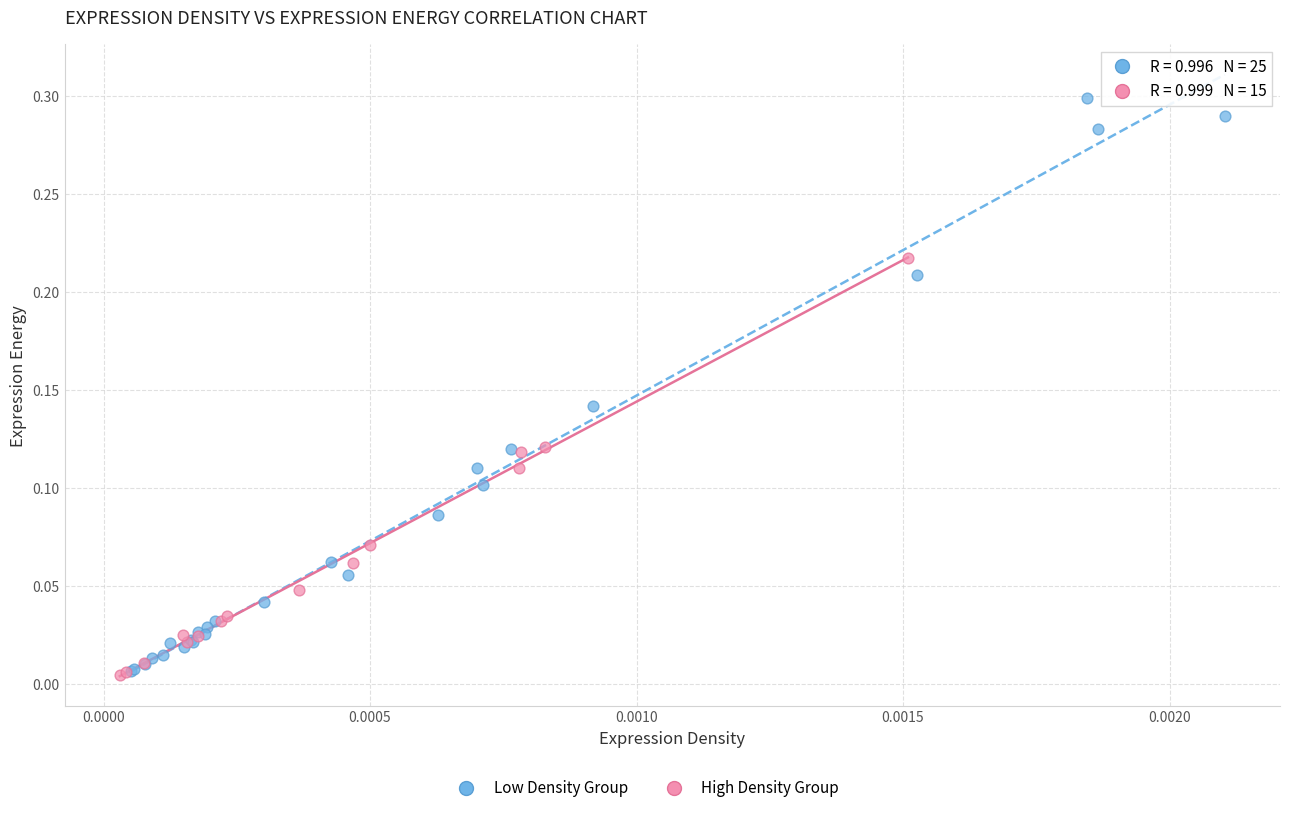

Which series reaches the maximum Y coordinate?

Low Density Group